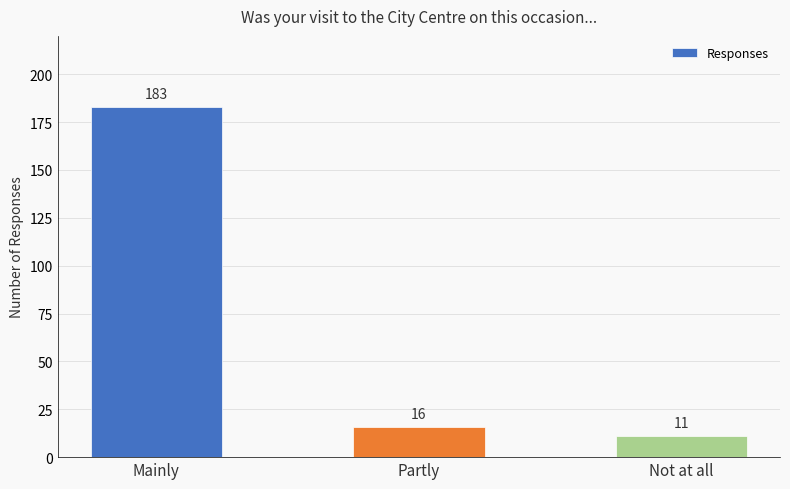

Rank the categories by value from highest to lowest.

Mainly, Partly, Not at all